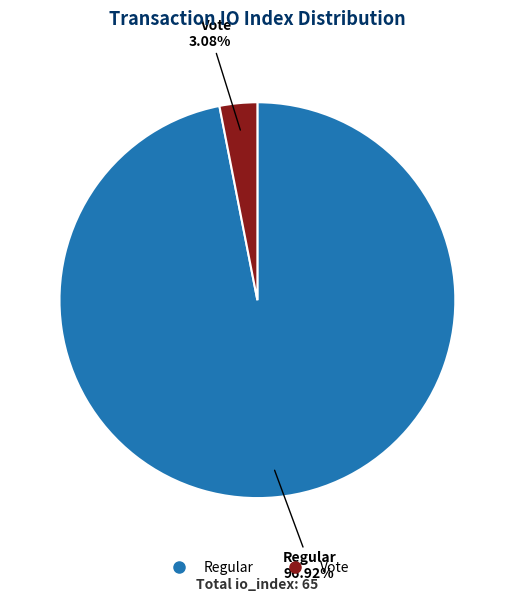

Is there a majority slice in this chart?

Yes